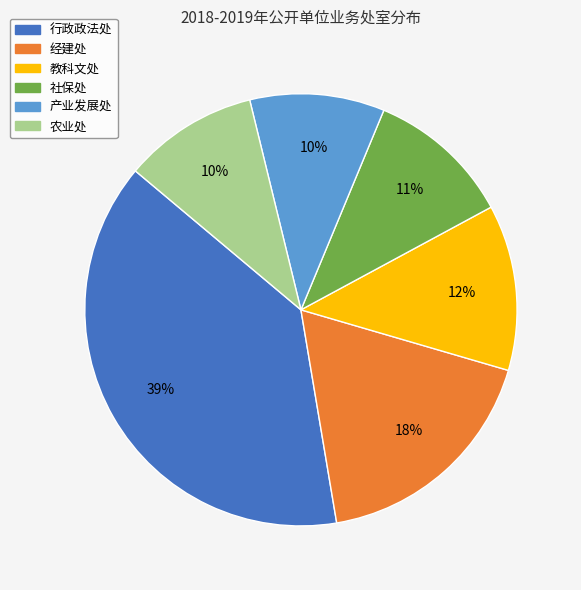

What is the ratio of the value at 产业发展处 to the value at 教科文处?

0.8